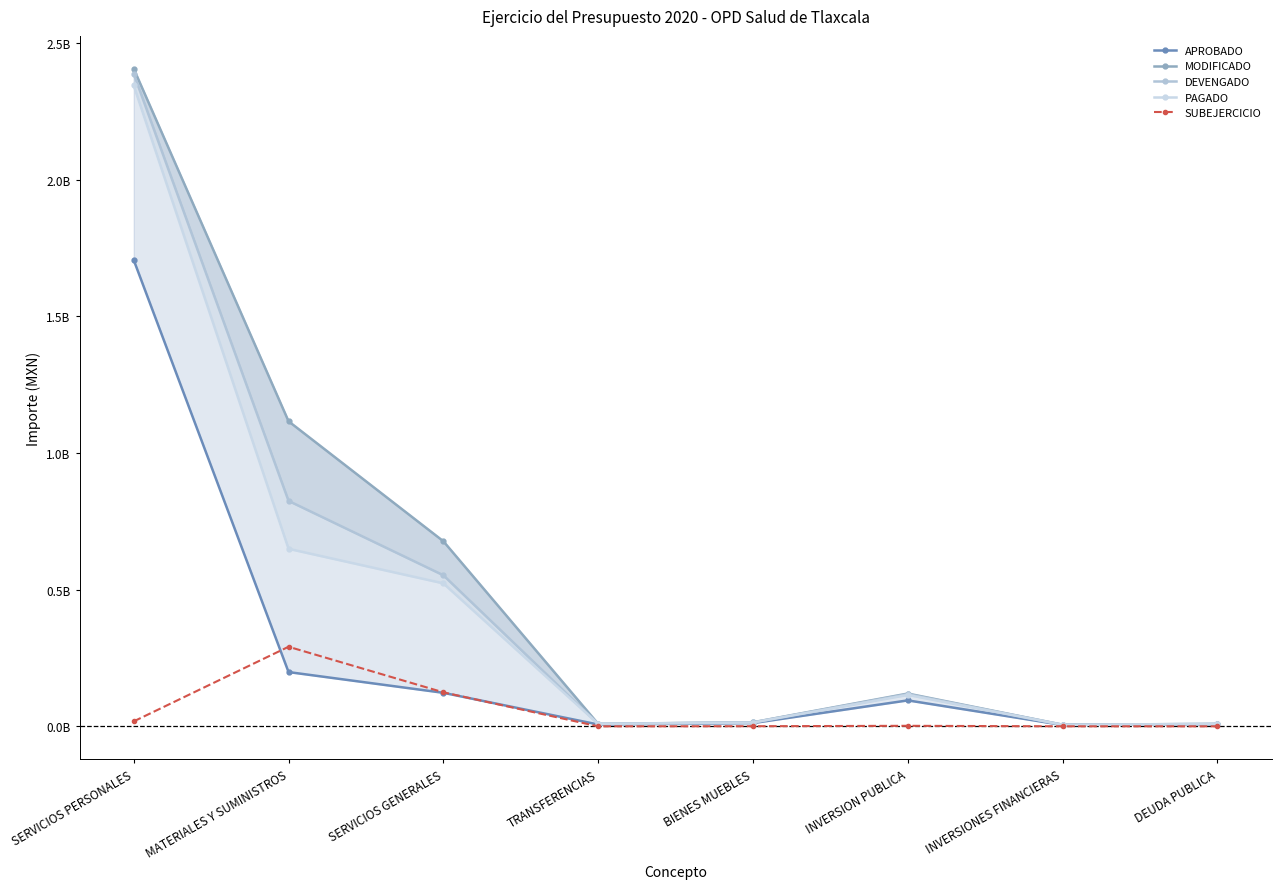

Reading right to left, list all the values displayed in this chart.

APROBADO: DEUDA PUBLICA=8000000	INVERSIONES FINANCIERAS=5000000	INVERSION PUBLICA=95000000	BIENES MUEBLES=12000000	TRANSFERENCIAS=6751308	SERVICIOS GENERALES=122735825	MATERIALES Y SUMINISTROS=198599879	SERVICIOS PERSONALES=1705539562
MODIFICADO: DEUDA PUBLICA=9000000	INVERSIONES FINANCIERAS=6000000	INVERSION PUBLICA=120000000	BIENES MUEBLES=15000000	TRANSFERENCIAS=9111630	SERVICIOS GENERALES=677142541	MATERIALES Y SUMINISTROS=1115918117	SERVICIOS PERSONALES=2405352025
DEVENGADO: DEUDA PUBLICA=8900000	INVERSIONES FINANCIERAS=5800000	INVERSION PUBLICA=118000000	BIENES MUEBLES=14500000	TRANSFERENCIAS=9044361	SERVICIOS GENERALES=552690443	MATERIALES Y SUMINISTROS=824731663	SERVICIOS PERSONALES=2387093744
PAGADO: DEUDA PUBLICA=8800000	INVERSIONES FINANCIERAS=5700000	INVERSION PUBLICA=115000000	BIENES MUEBLES=14000000	TRANSFERENCIAS=8955460	SERVICIOS GENERALES=523083938	MATERIALES Y SUMINISTROS=649454450	SERVICIOS PERSONALES=2344277509
SUBEJERCICIO: DEUDA PUBLICA=100000	INVERSIONES FINANCIERAS=200000	INVERSION PUBLICA=2000000	BIENES MUEBLES=500000	TRANSFERENCIAS=67269	SERVICIOS GENERALES=124452098	MATERIALES Y SUMINISTROS=291186454	SERVICIOS PERSONALES=18258281